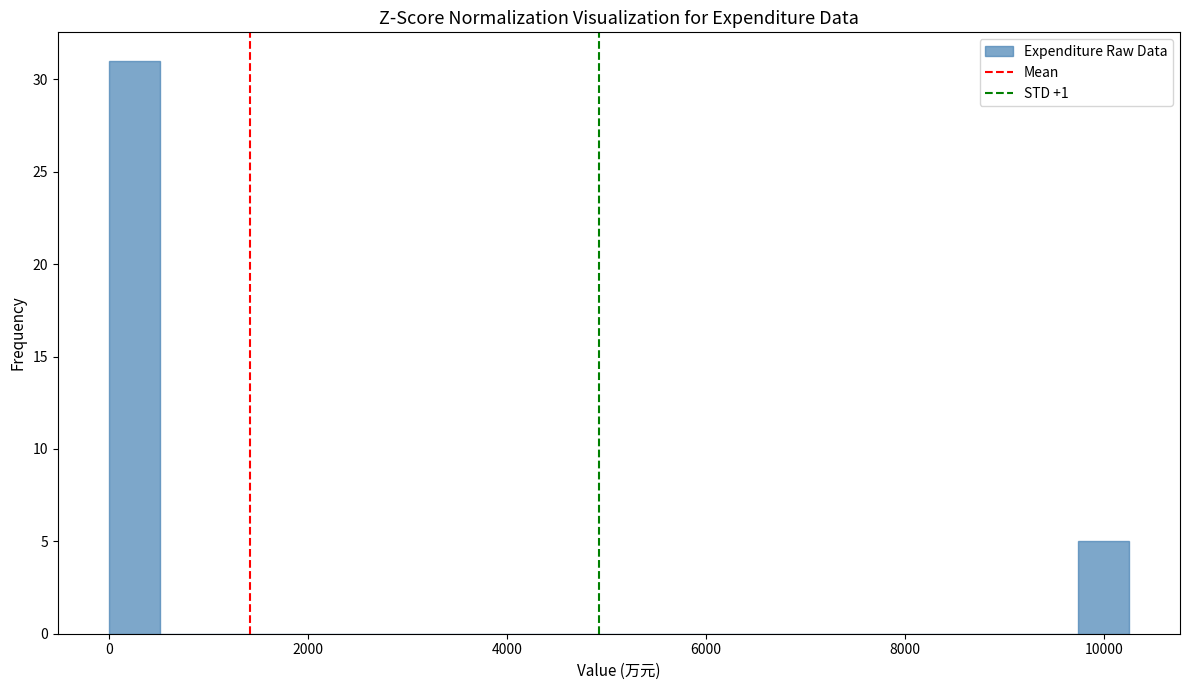

Around what value on the x-axis is the tallest bar? Give the approximate position of its centre, as read against the axis.

200